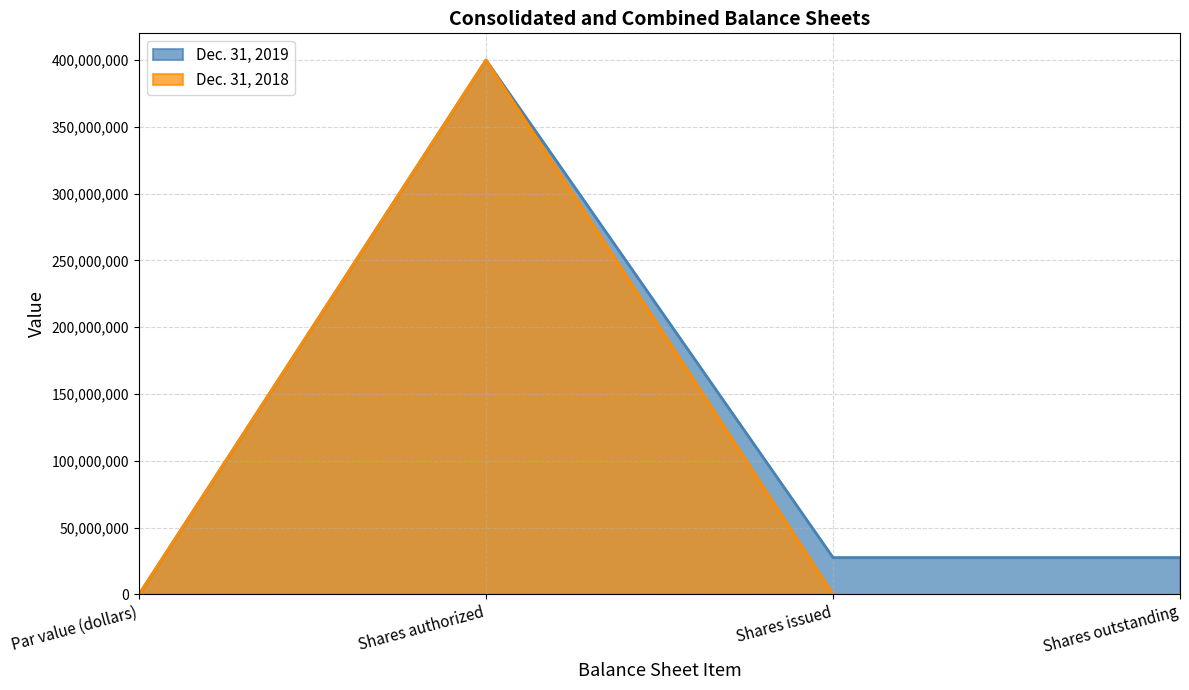

Reading left to right, list all the values displayed in this chart.

Dec. 31, 2019: Par value (dollars)=0	Shares authorized=400000000	Shares issued=27598133	Shares outstanding=27598133
Dec. 31, 2018: Par value (dollars)=0	Shares authorized=400000000	Shares issued=0	Shares outstanding=0